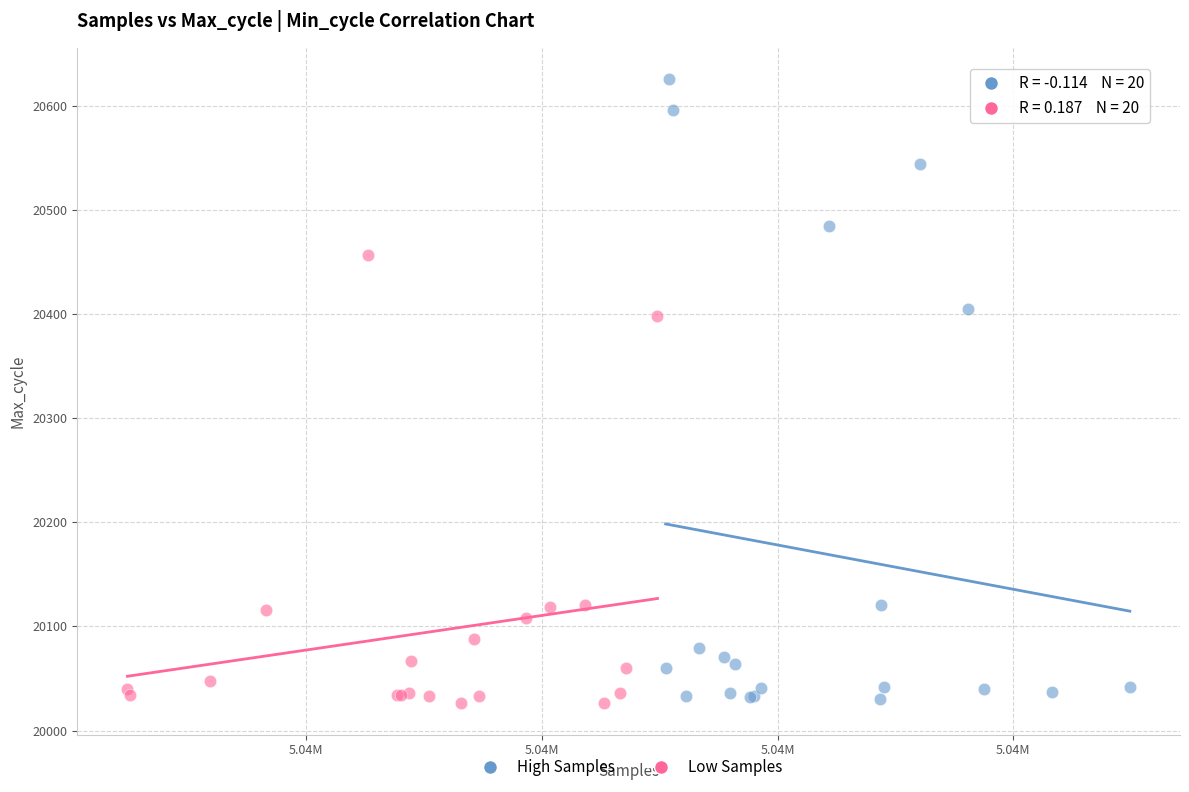

Which series contains the highest Y value?

High Samples